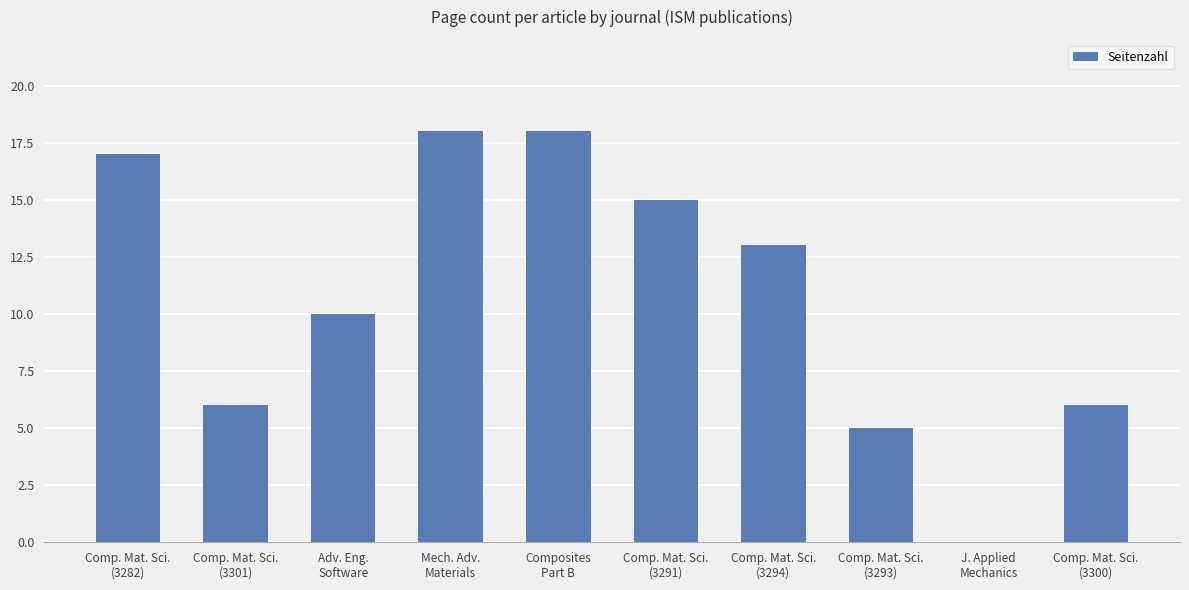

Reading left to right, list all the values displayed in this chart.

Comp. Mat. Sci.
(3282)=17	Comp. Mat. Sci.
(3301)=6	Adv. Eng.
Software=10	Mech. Adv.
Materials=18	Composites
Part B=18	Comp. Mat. Sci.
(3291)=15	Comp. Mat. Sci.
(3294)=13	Comp. Mat. Sci.
(3293)=5	J. Applied
Mechanics=0	Comp. Mat. Sci.
(3300)=6